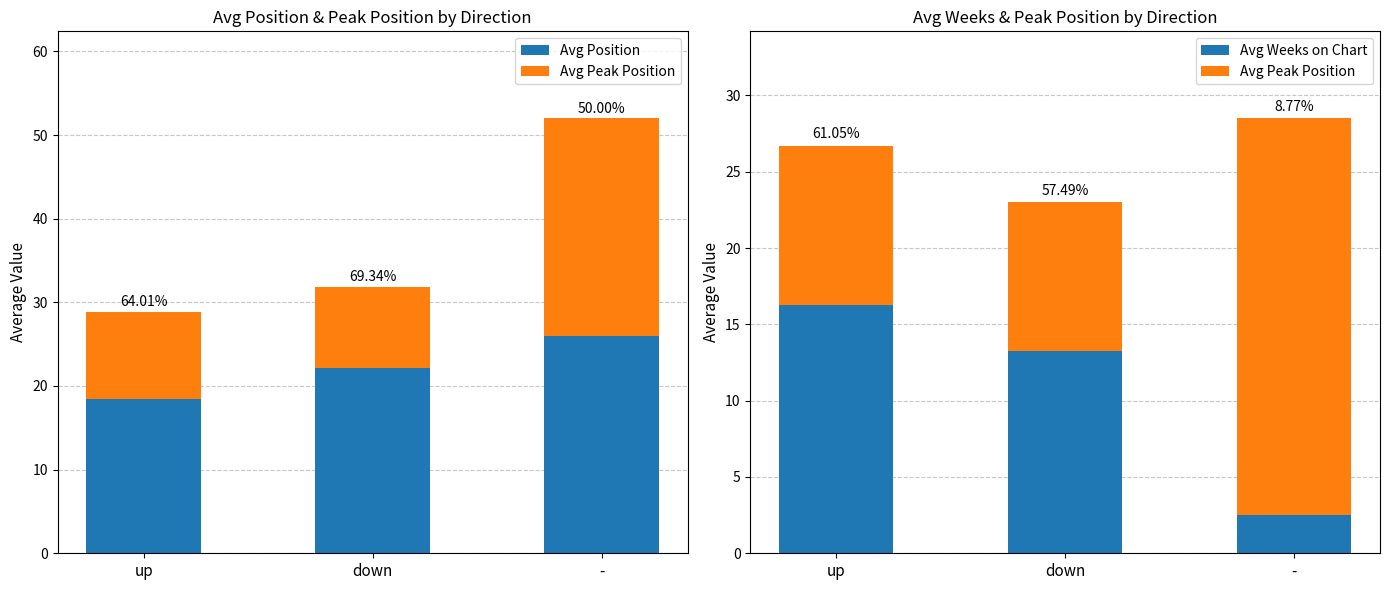

Count the number of categories in the chart.

3